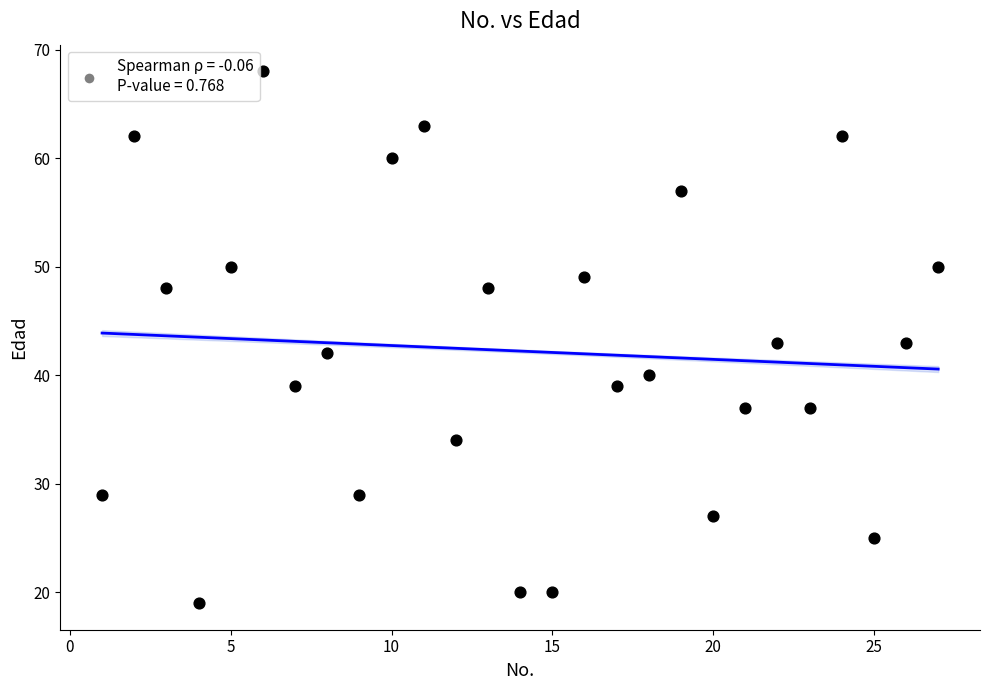

What is the range of Y values (max minus min)?

49